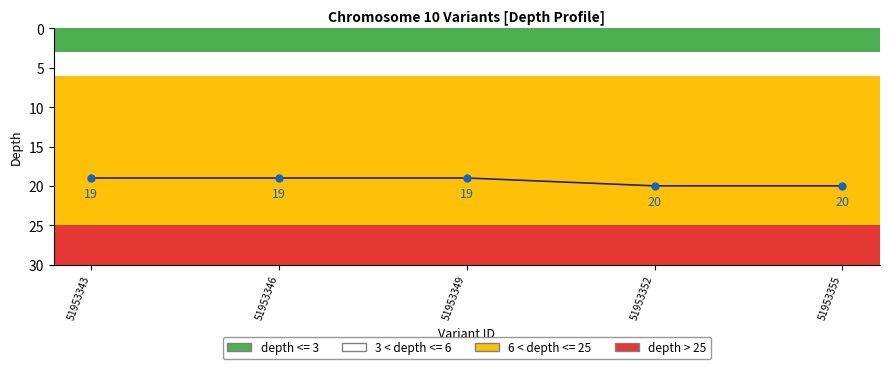

What is the sum of the values at 51953343 and 51953349?

38